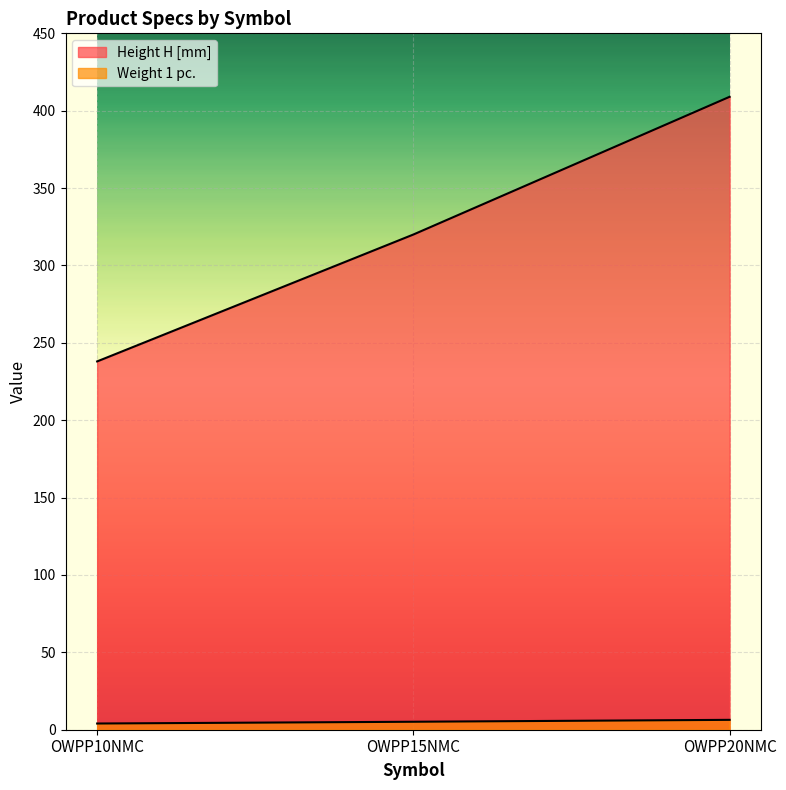

Rank the categories by Height H [mm] value from lowest to highest.

OWPP10NMC, OWPP15NMC, OWPP20NMC